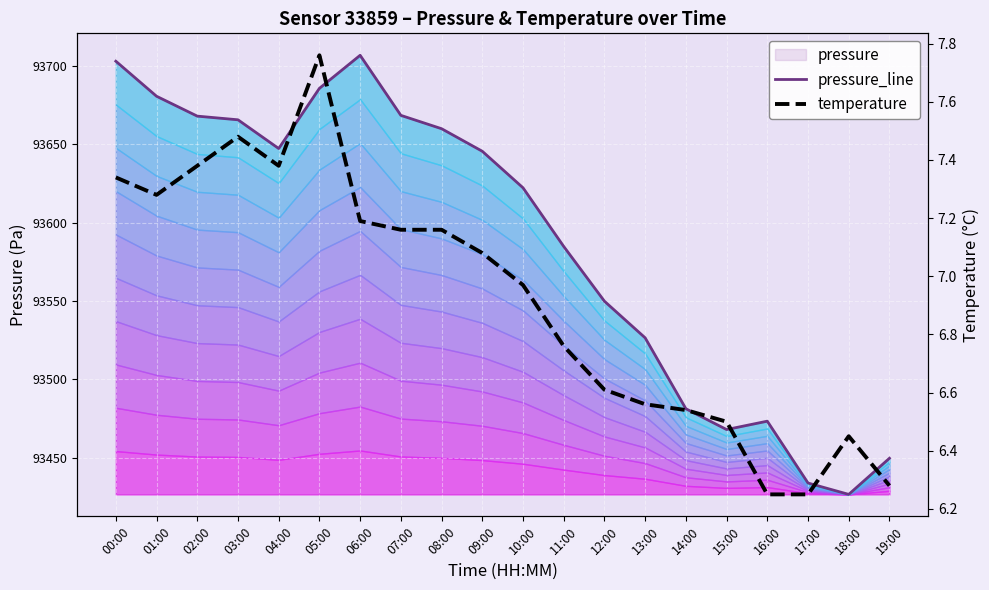

What is the spread (max minus min) of values at 02:00?

93660.7